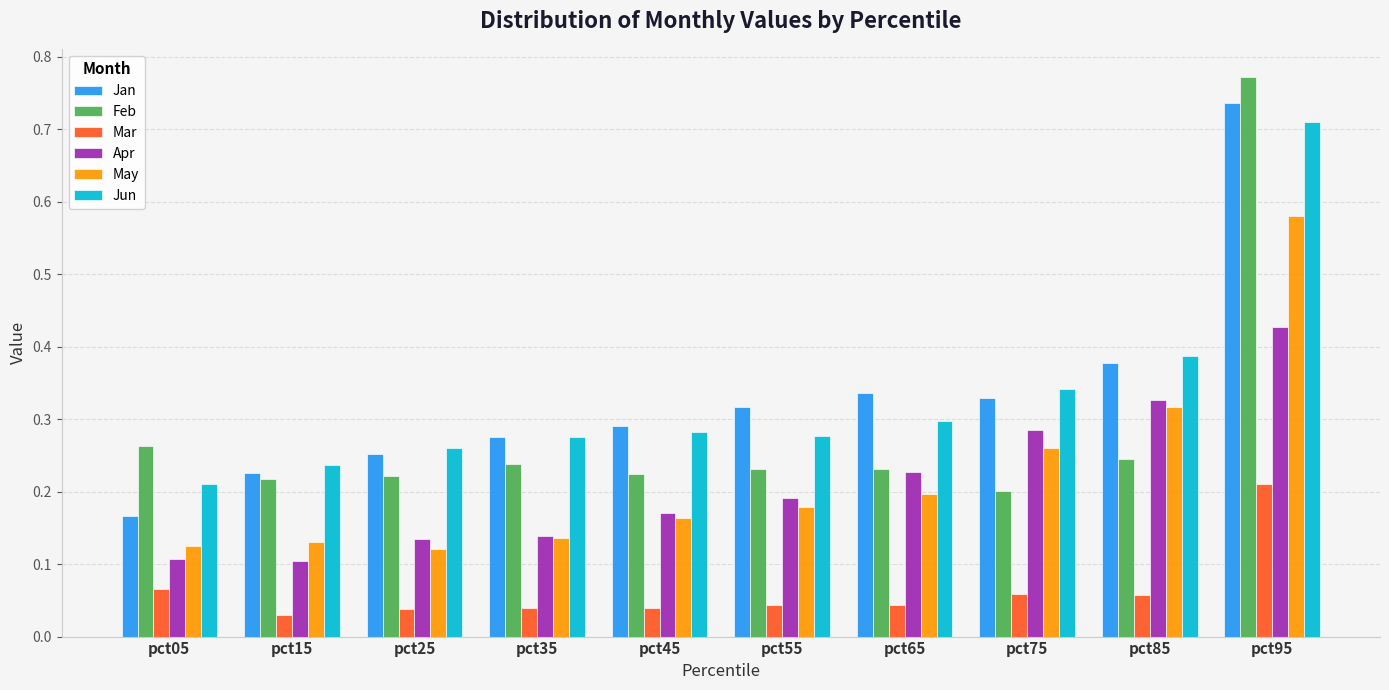

Which category has the highest value in the May series?

pct95